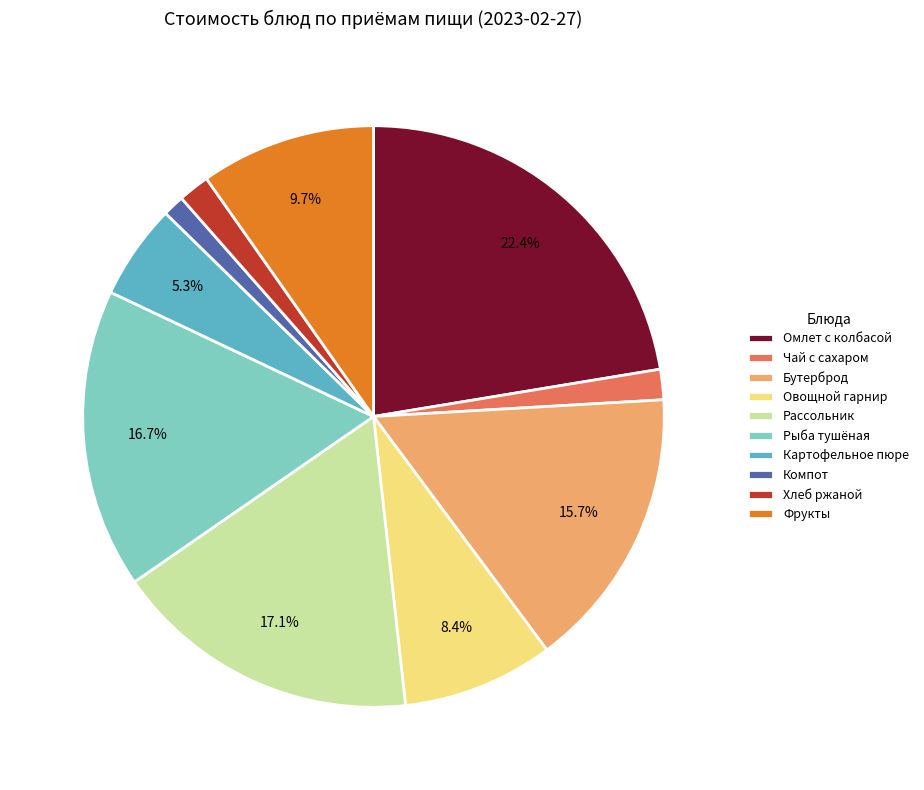

Do Картофельное пюре and Рыба тушёная together represent more than half of the pie?

No